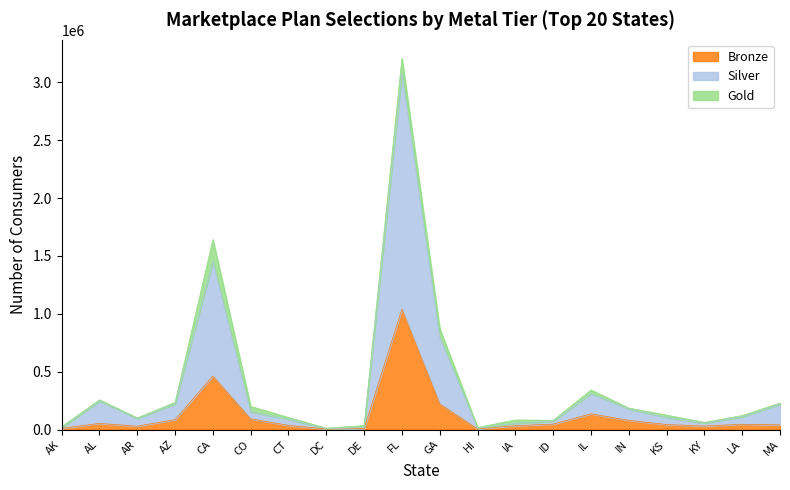

Which series has the largest total across all categories?

Silver